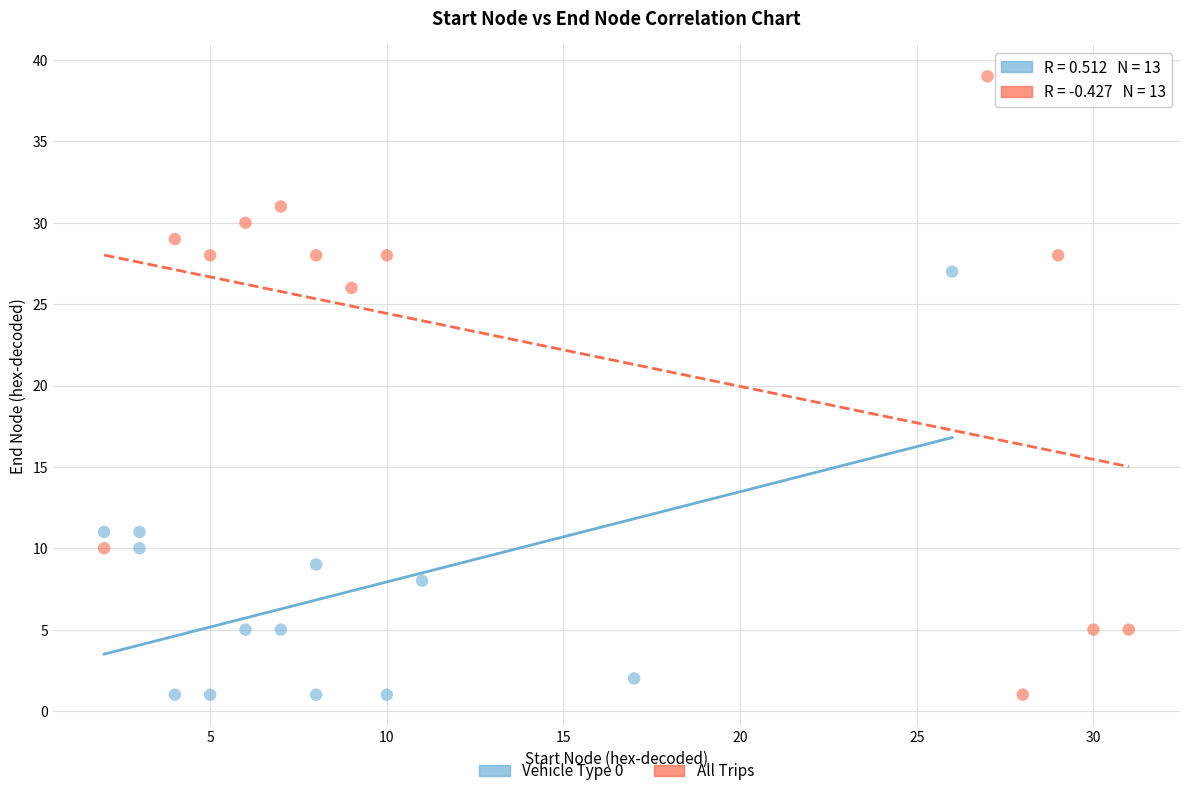

What are all the series names shown in the legend?

Vehicle Type 0, All Trips